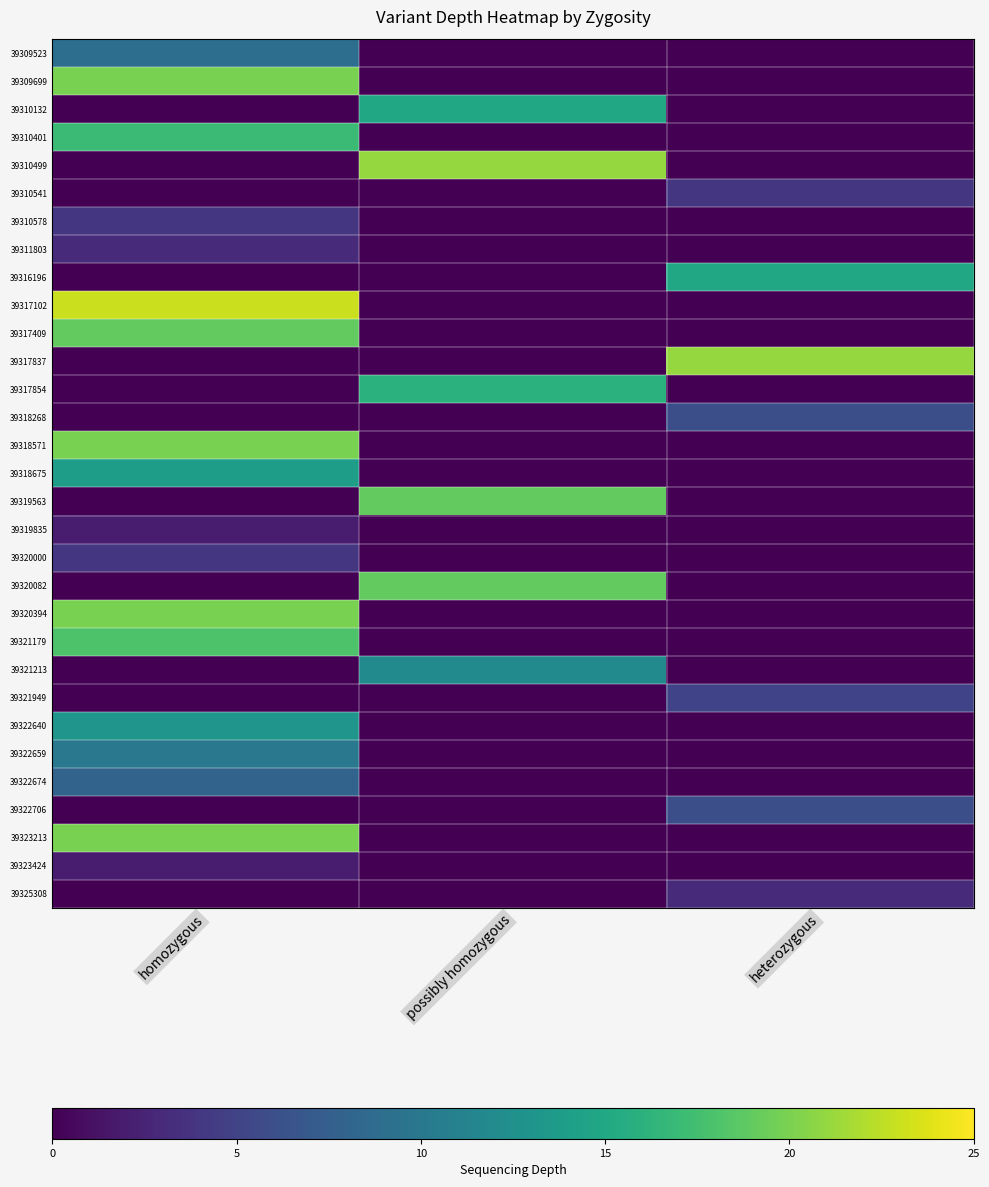

At heterozygous, list the series in order from largest to smallest.

39317837, 39316196, 39318268, 39322706, 39321949, 39310541, 39325308, 39309523, 39309699, 39310132, 39310401, 39310499, 39310578, 39311803, 39317102, 39317409, 39317854, 39318571, 39318675, 39319563, 39319835, 39320000, 39320082, 39320394, 39321179, 39321213, 39322640, 39322659, 39322674, 39323213, 39323424